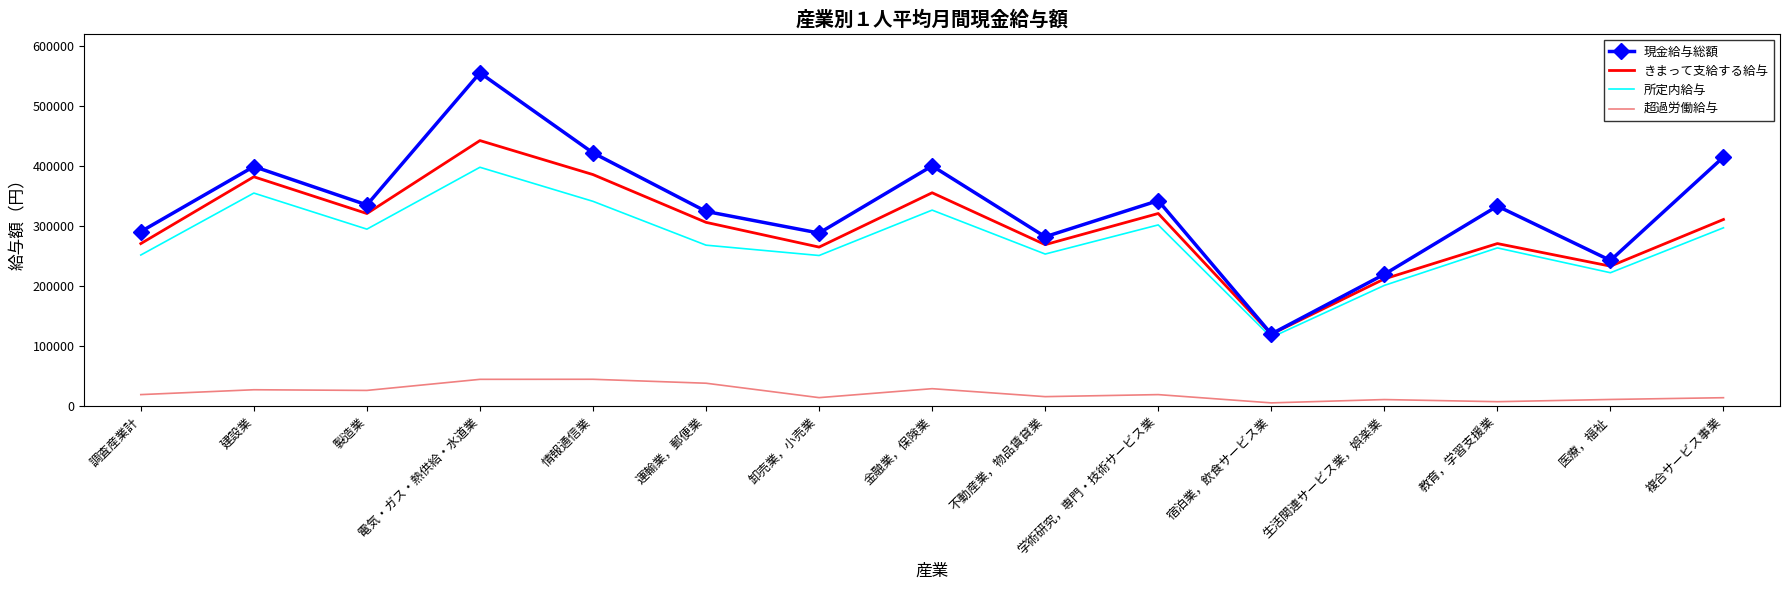

At which label does 現金給与総額 first exceed 333185?

建設業